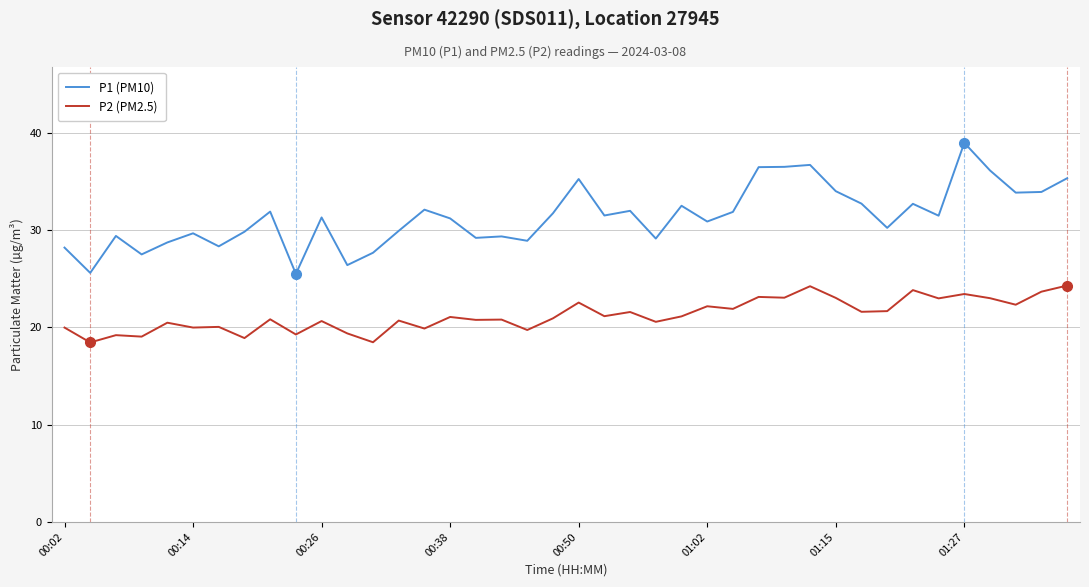

What is the maximum value shown in the chart?

39.0